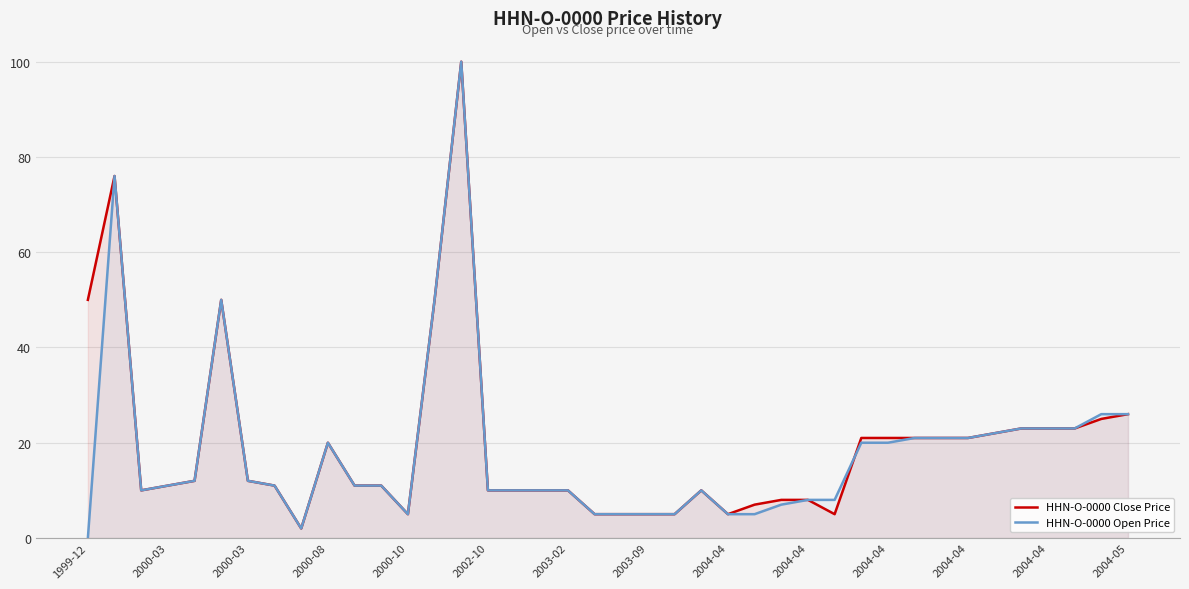

What are all the series names shown in the legend?

HHN-O-0000 Close Price, HHN-O-0000 Open Price